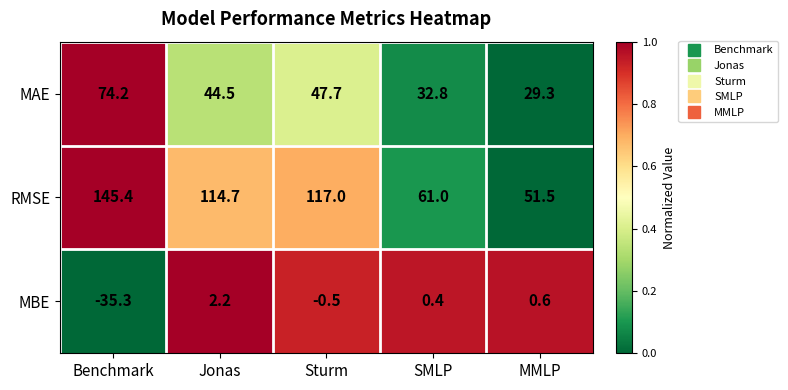

List the series in order of their peak value, highest first.

RMSE, MAE, MBE